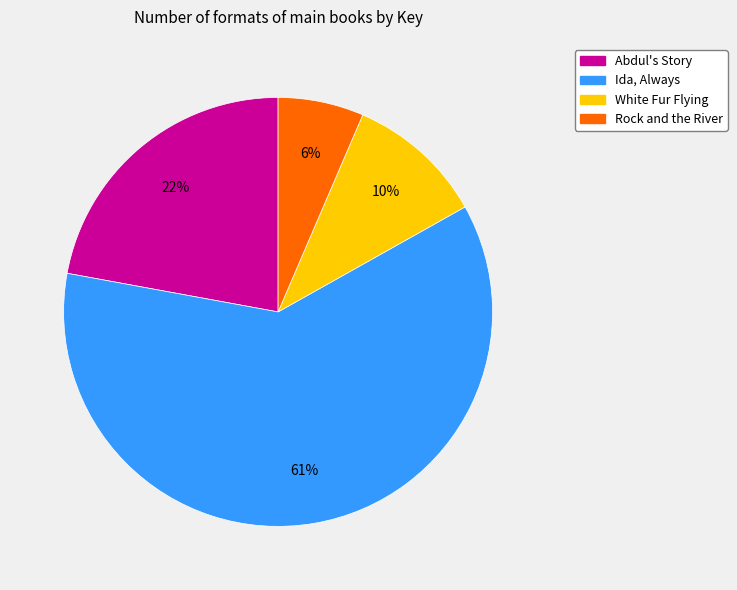

To the nearest percent, what portion does Rock and the River represent?

6%